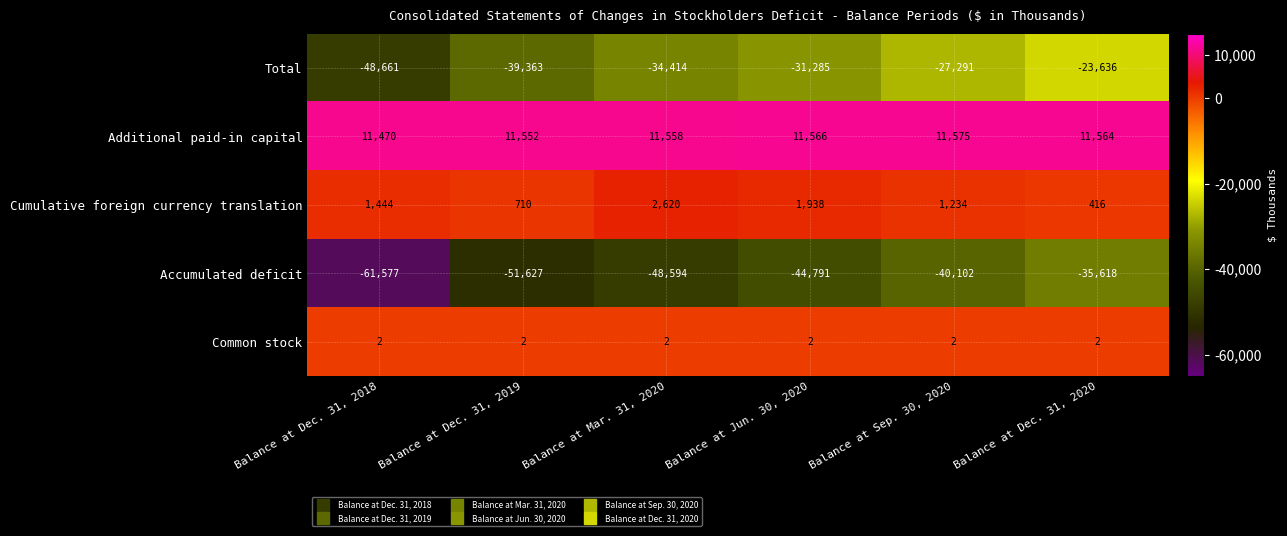

Between Balance at Mar. 31, 2020 and Balance at Dec. 31, 2020, which series saw the biggest shift?

Accumulated deficit